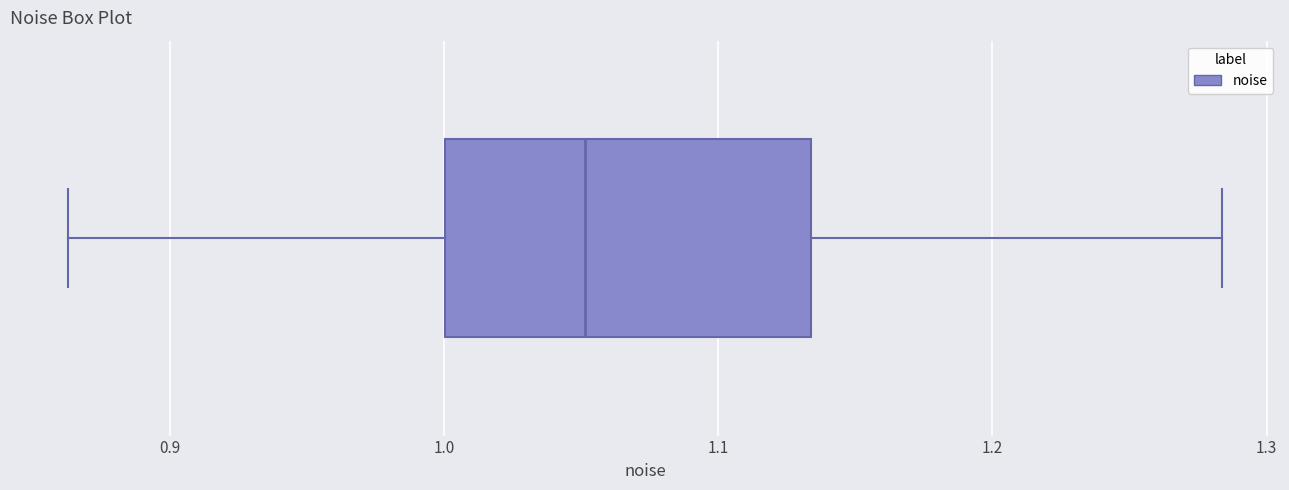

Where does the median line of the box sit on the x-axis? The values are not printed on the chart, so give them approximately, as read against the axis.

1.05